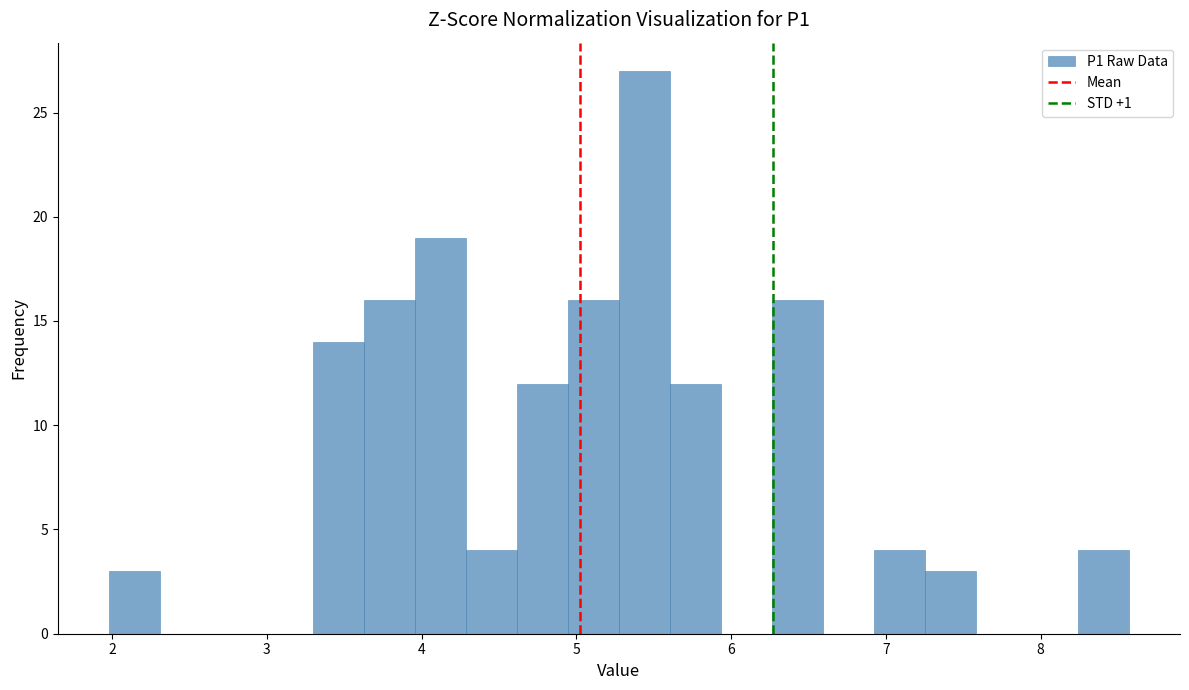

Around what value on the x-axis is the tallest bar? Give the approximate position of its centre, as read against the axis.

5.4